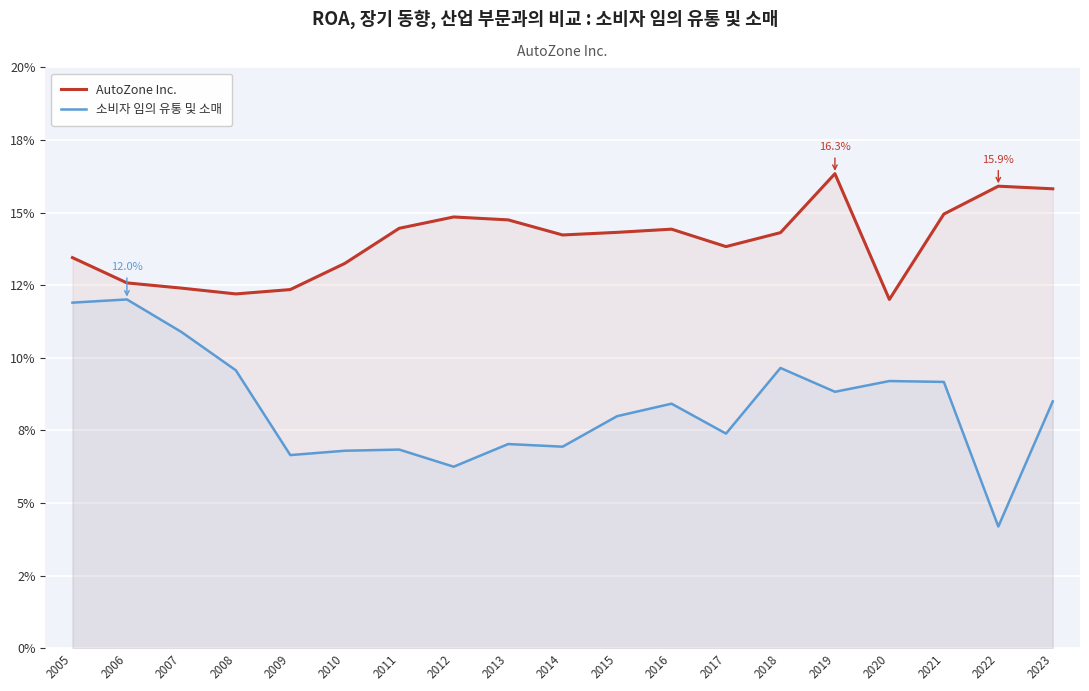

How many interior local peaks does the AutoZone Inc. series have?

4